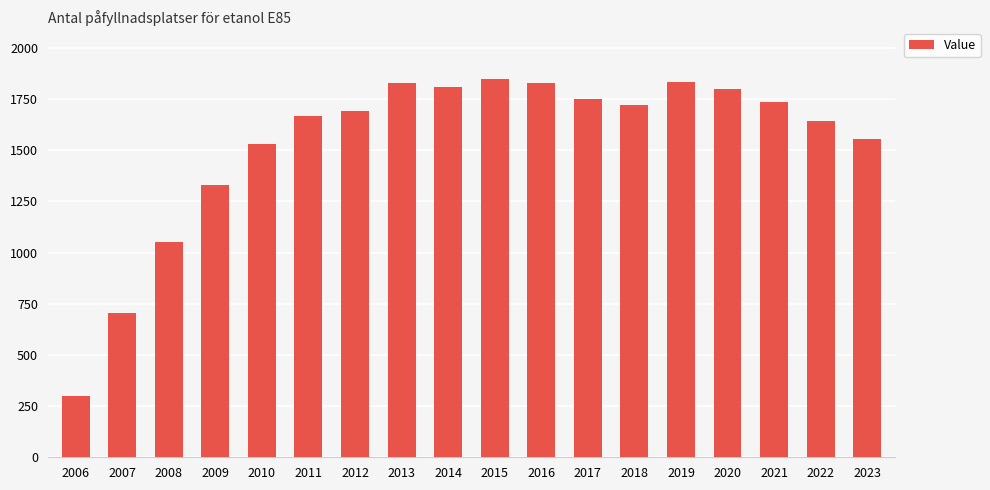

True or false: the data shows 2317 at 2022.

False